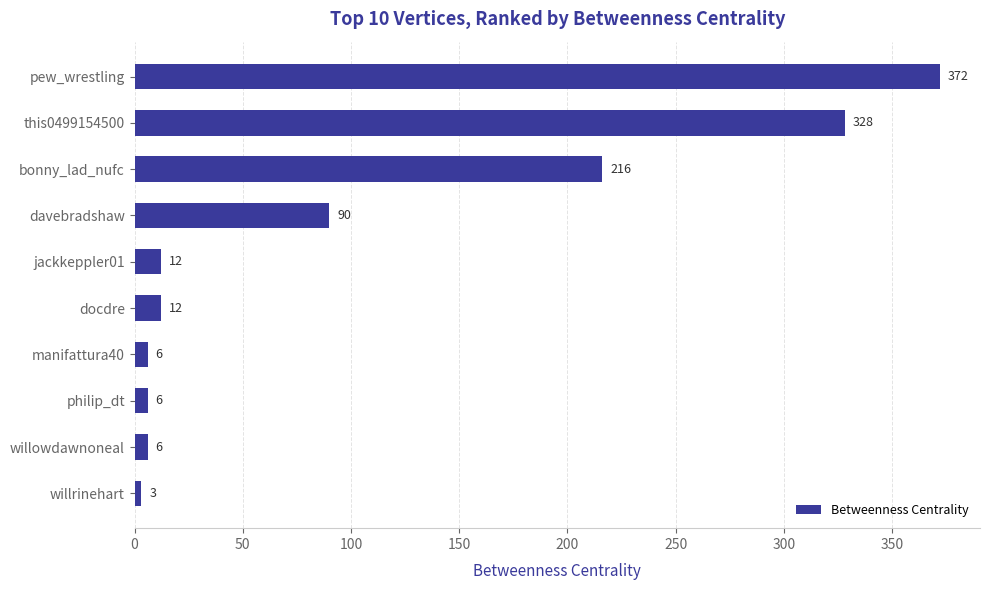

What is the sum of all values?

1051